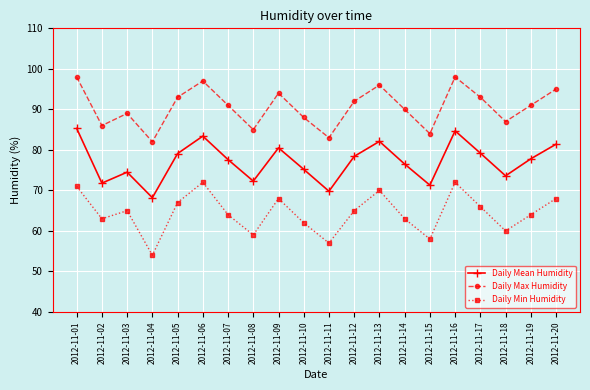

True or false: Daily Mean Humidity and Daily Max Humidity cross at least once.

False